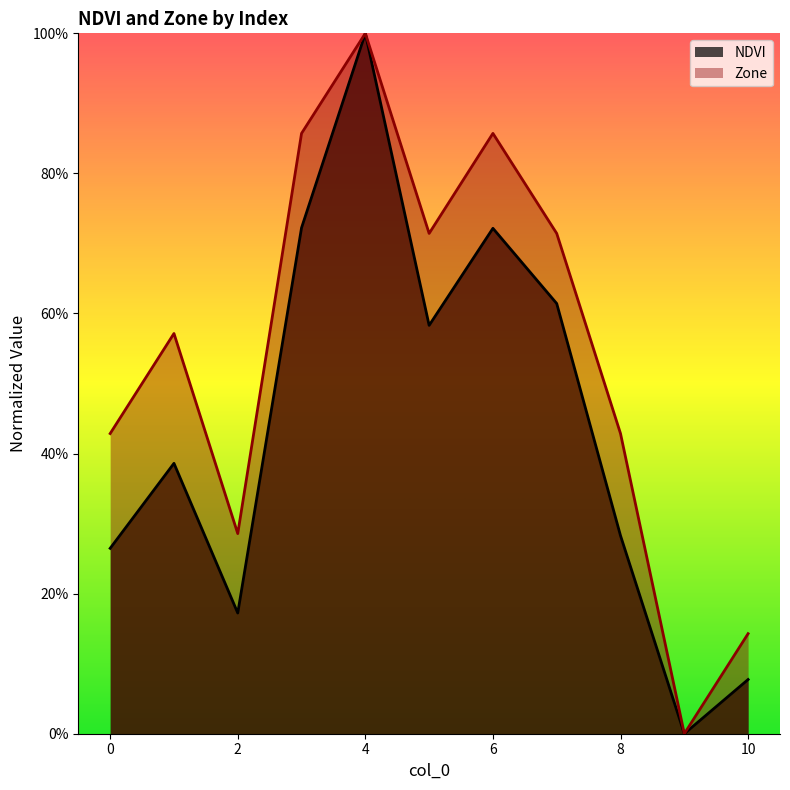

List the labels in order of NDVI value, smallest first.

9, 10, 2, 0, 8, 1, 5, 7, 6, 3, 4